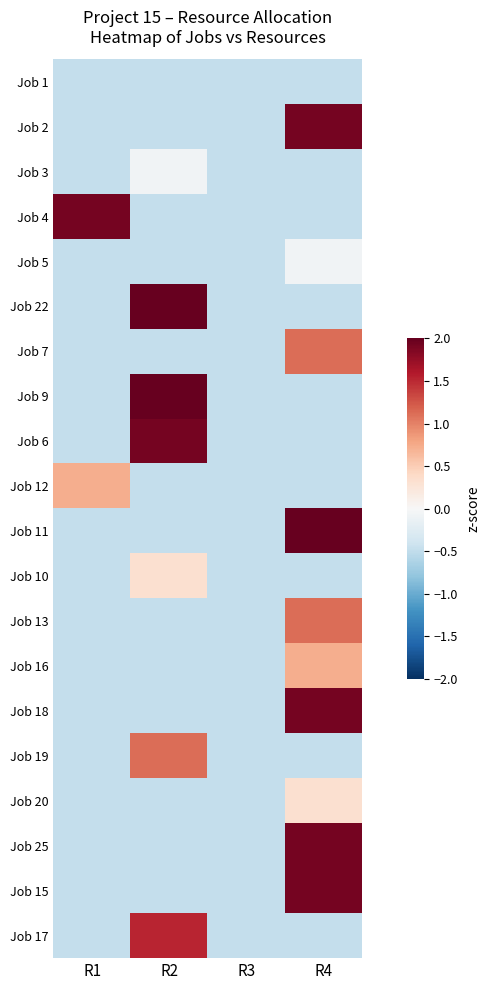

How many categories are shown in the chart?

4